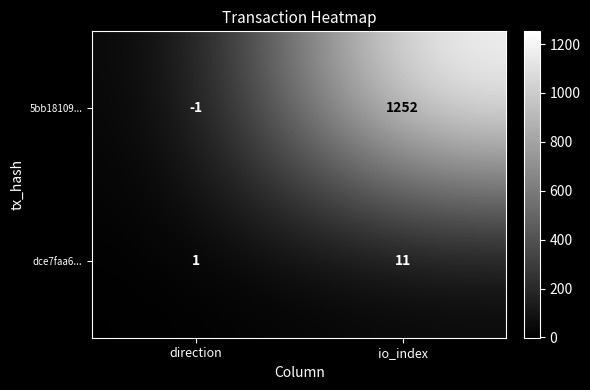

True or false: 5bb18109... has a value of -1 at direction.

True